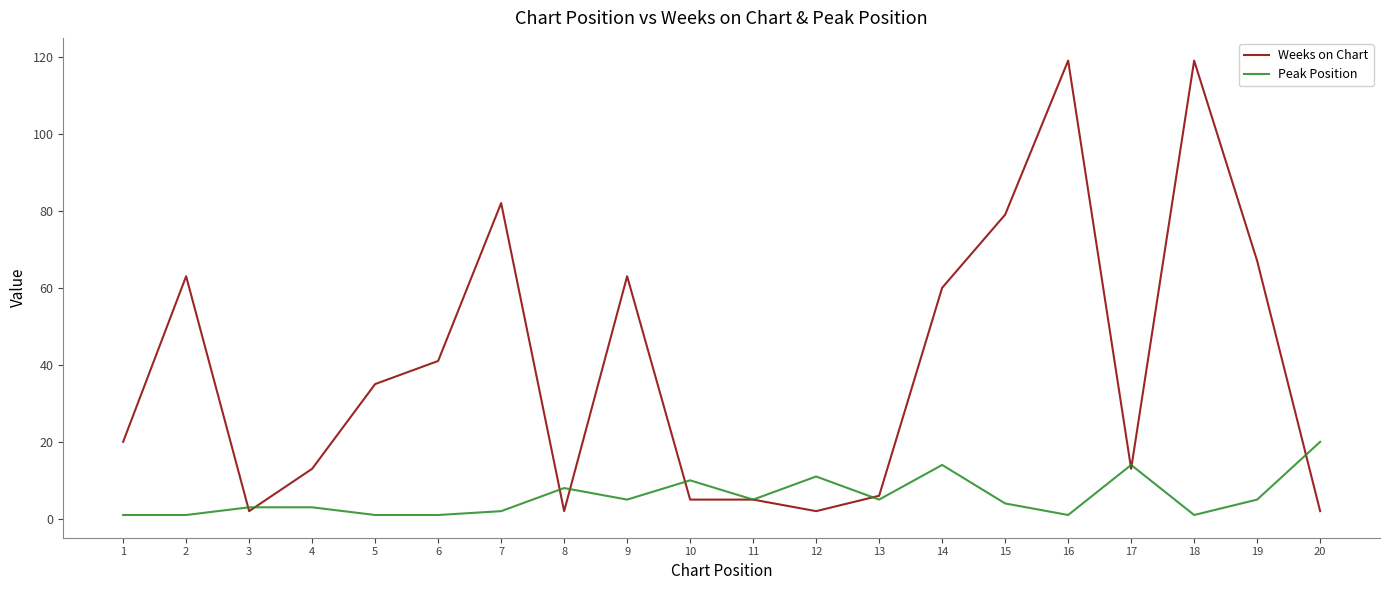

True or false: Peak Position has more than 2 points higher than both neighbors.

True